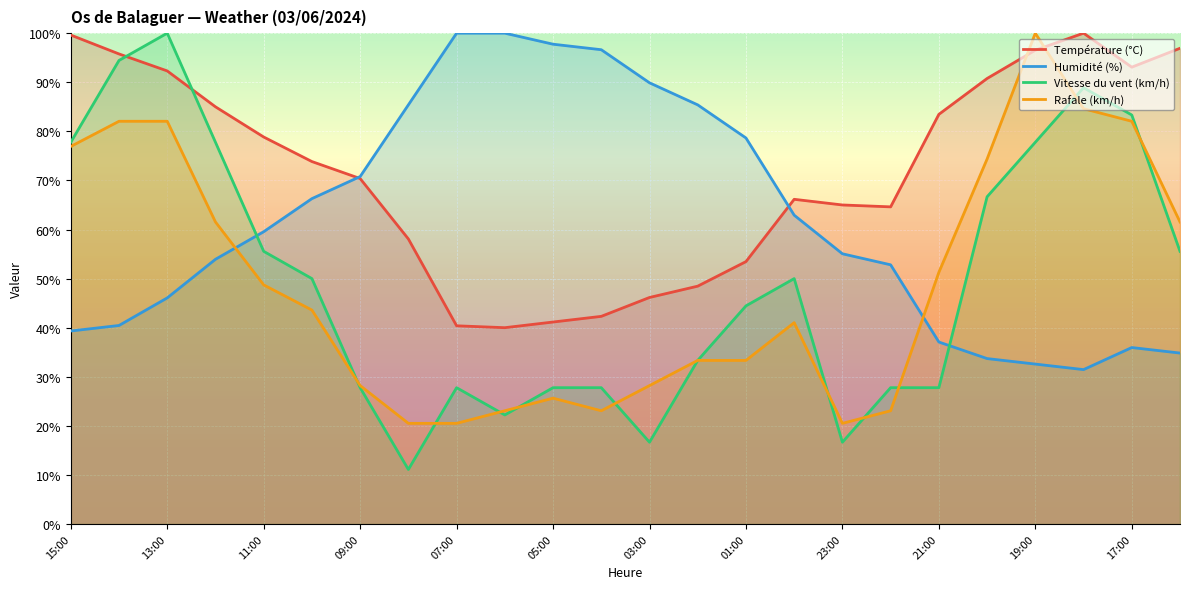

List the series in order of their peak value, lowest first.

Température (°C), Humidité (%), Vitesse du vent (km/h), Rafale (km/h)